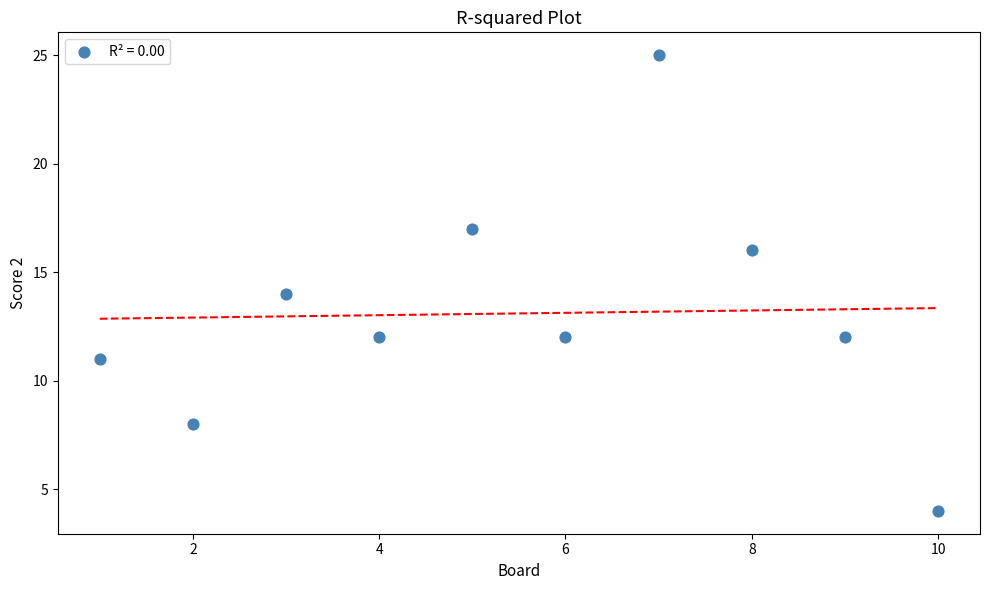

What is the range of X values (max minus min)?

9